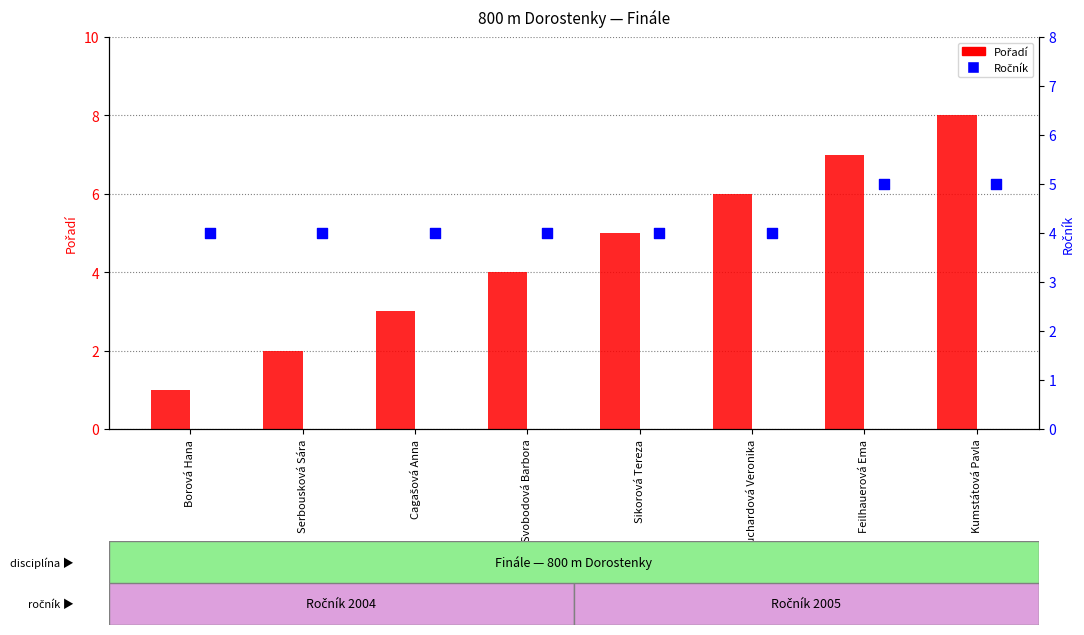

Which series has the largest total across all categories?

Pořadí